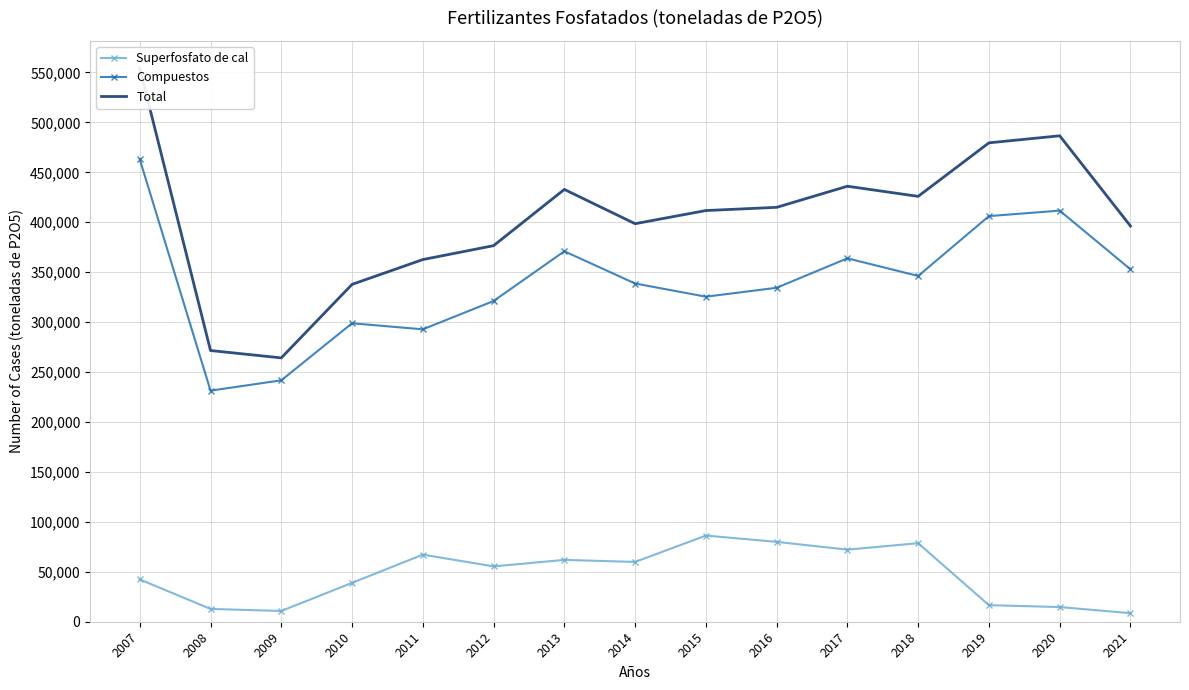

Between 2007 and 2014, which series saw the biggest shift?

Total